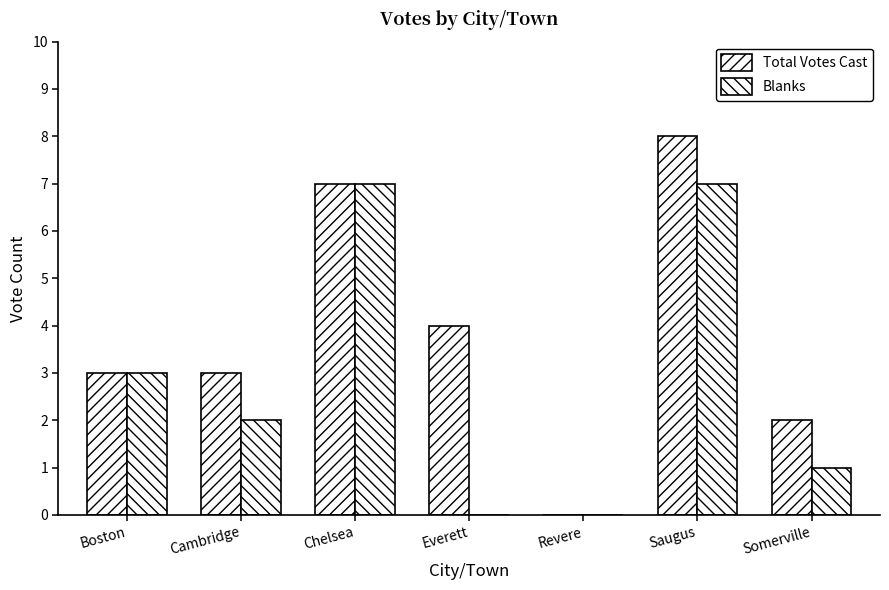

Which series has the largest total across all categories?

Total Votes Cast